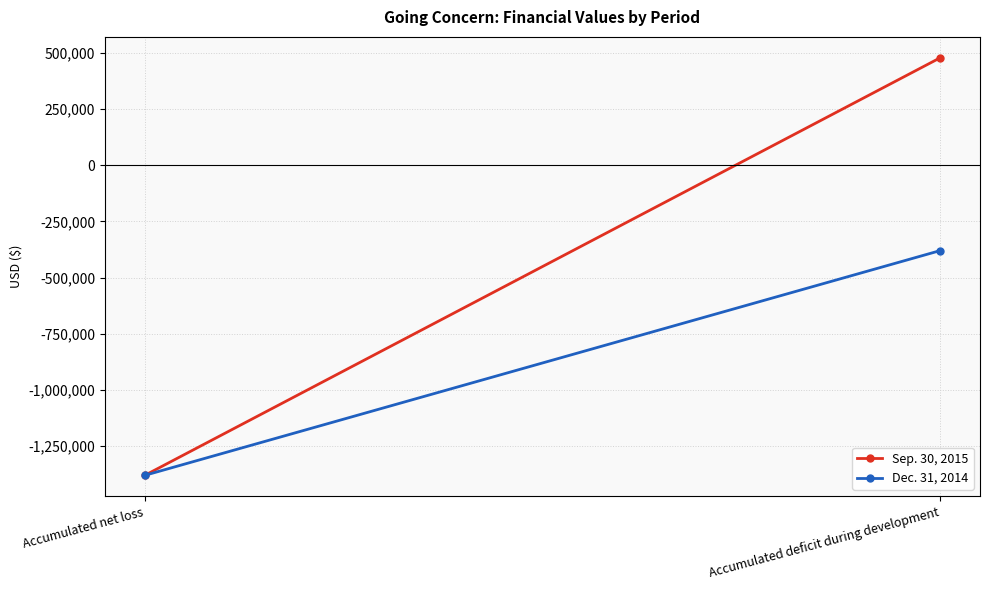

What is the highest value of the Dec. 31, 2014 series?

-380051